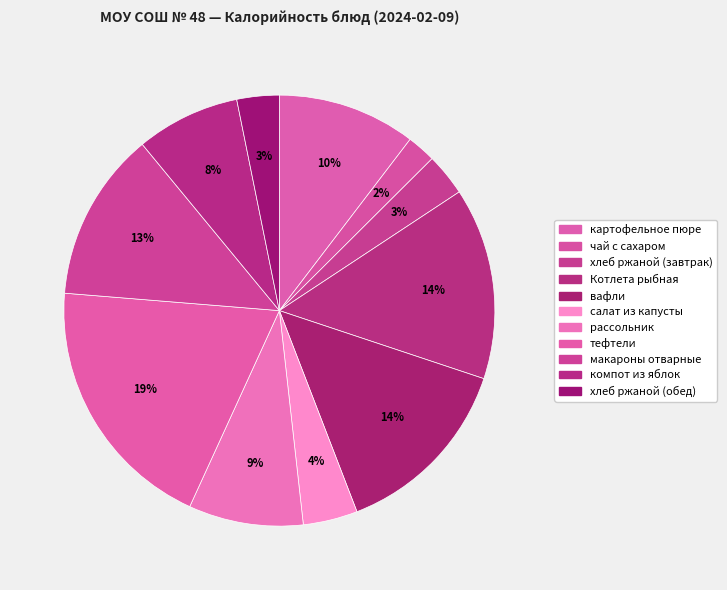

What percentage is the макароны отварные slice, to the nearest percent?

13%